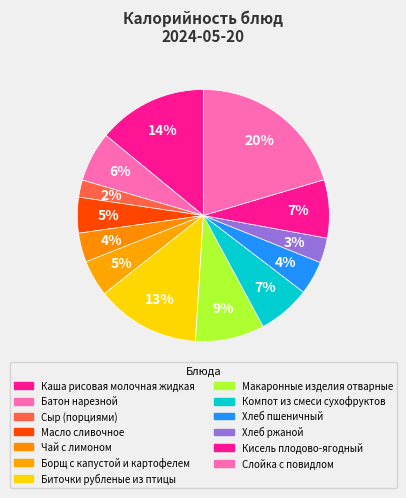

How many slices are in this pie chart?

13